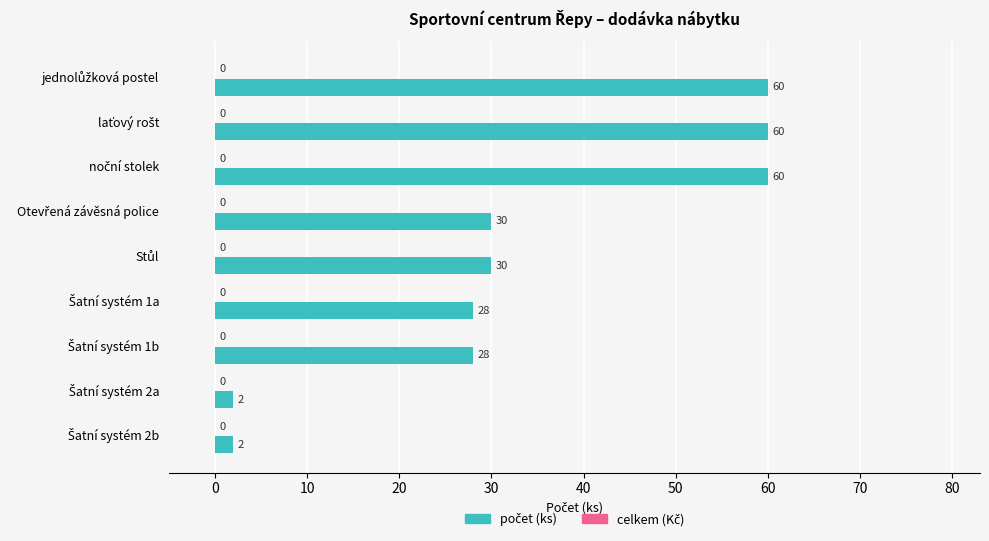

Reading top to bottom, extract all data points from this chart.

60	60	60	30	30	28	28	2	2